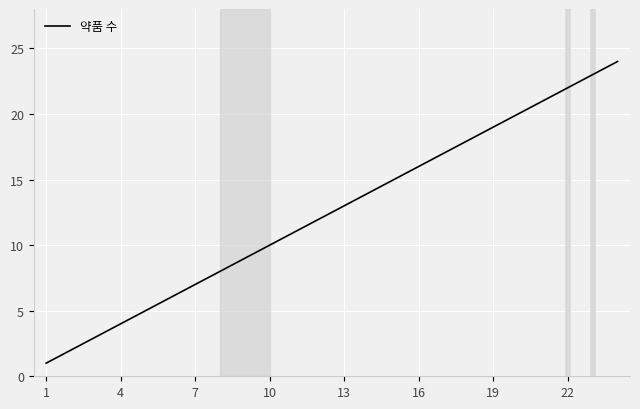

What is the smallest value displayed?

1